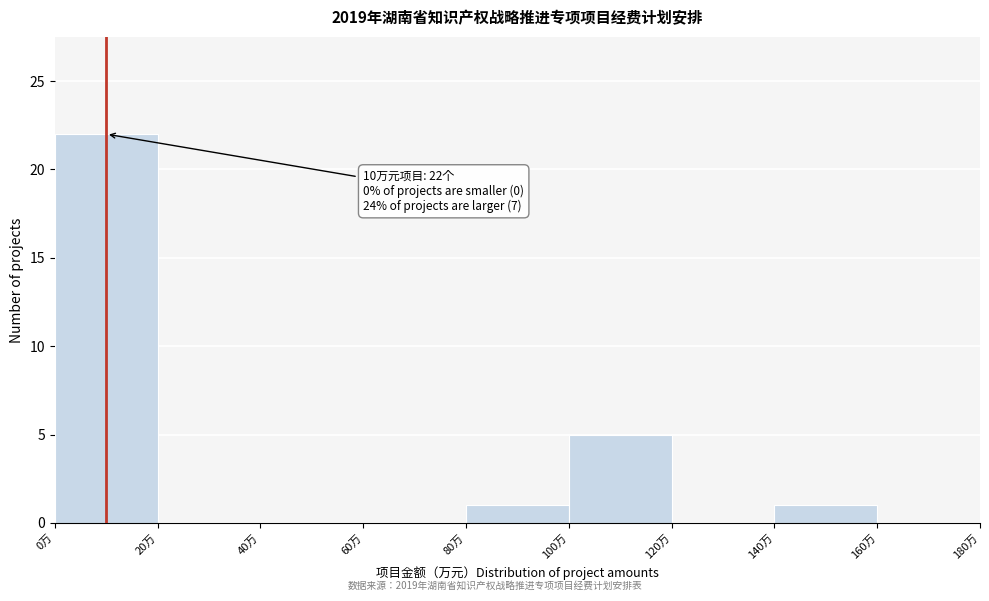

Which range on the x-axis has the tallest bar?

0 to 20